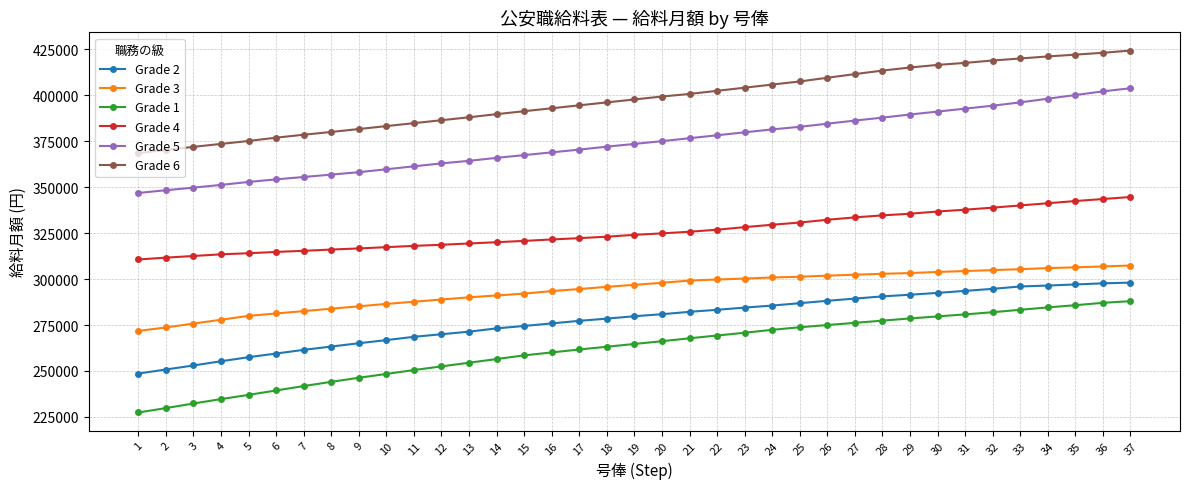

What is the total value across all series at 19?

1936900